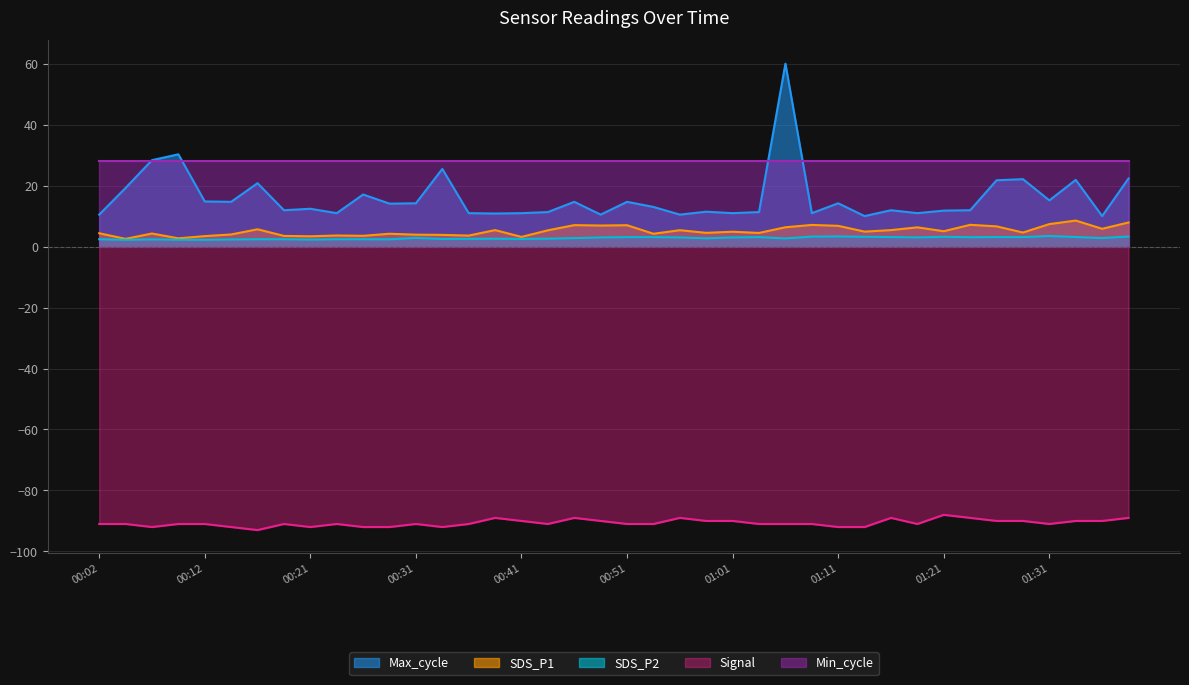

What is the spread (max minus min) of values at 00:09?

121.3